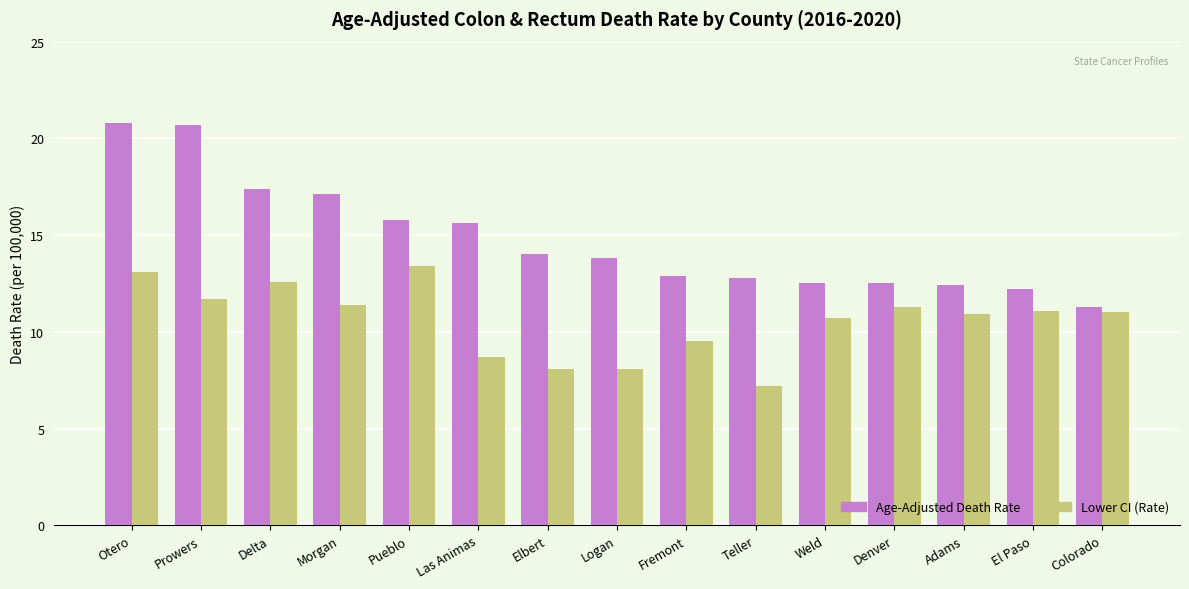

Where is Lower CI (Rate) nearest to the value 10?

Fremont